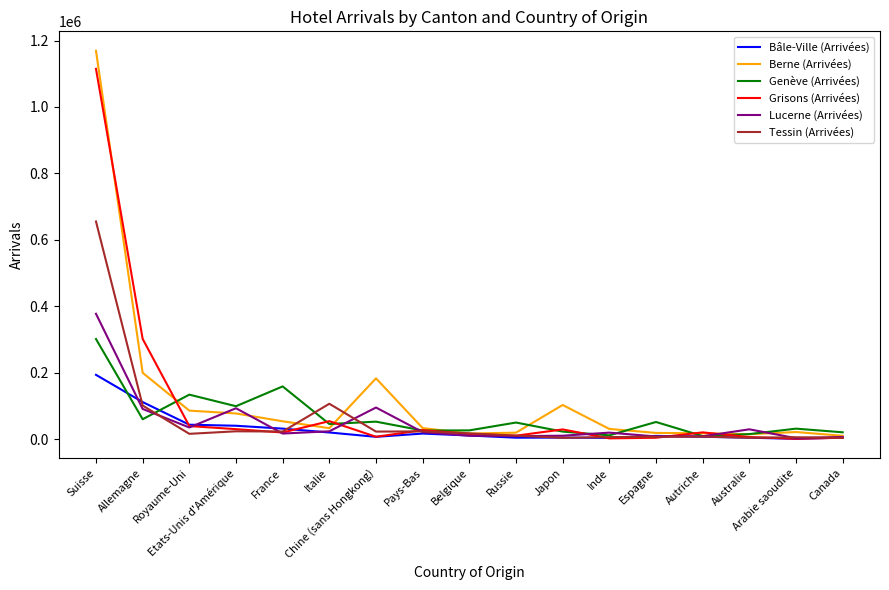

What is the average value of the Grisons (Arrivées) series?

99214